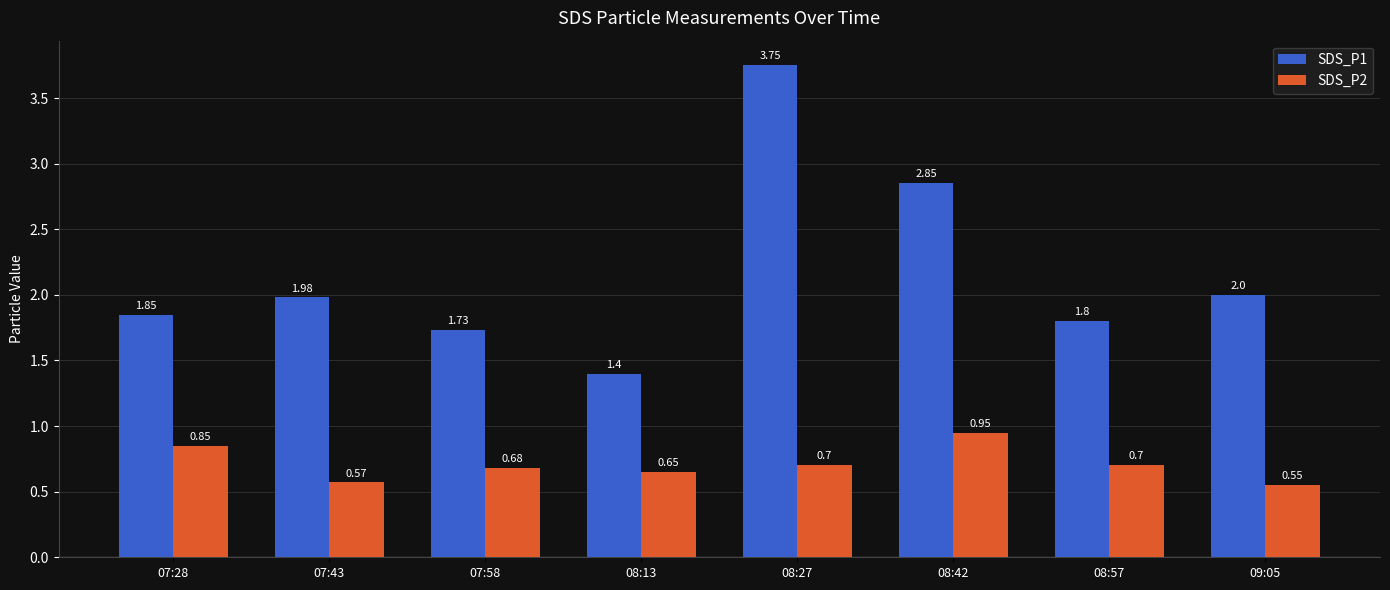

How many bars are there in each group?

2